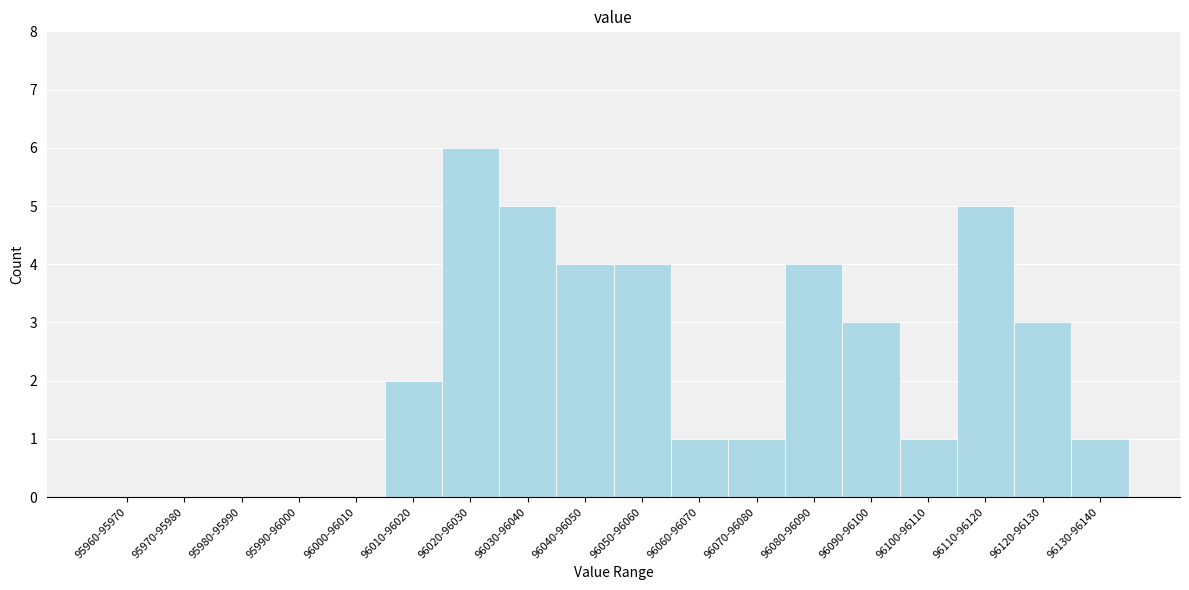

Reading right to left, list all the values displayed in this chart.

96130-96140=1	96120-96130=3	96110-96120=5	96100-96110=1	96090-96100=3	96080-96090=4	96070-96080=1	96060-96070=1	96050-96060=4	96040-96050=4	96030-96040=5	96020-96030=6	96010-96020=2	96000-96010=0	95990-96000=0	95980-95990=0	95970-95980=0	95960-95970=0